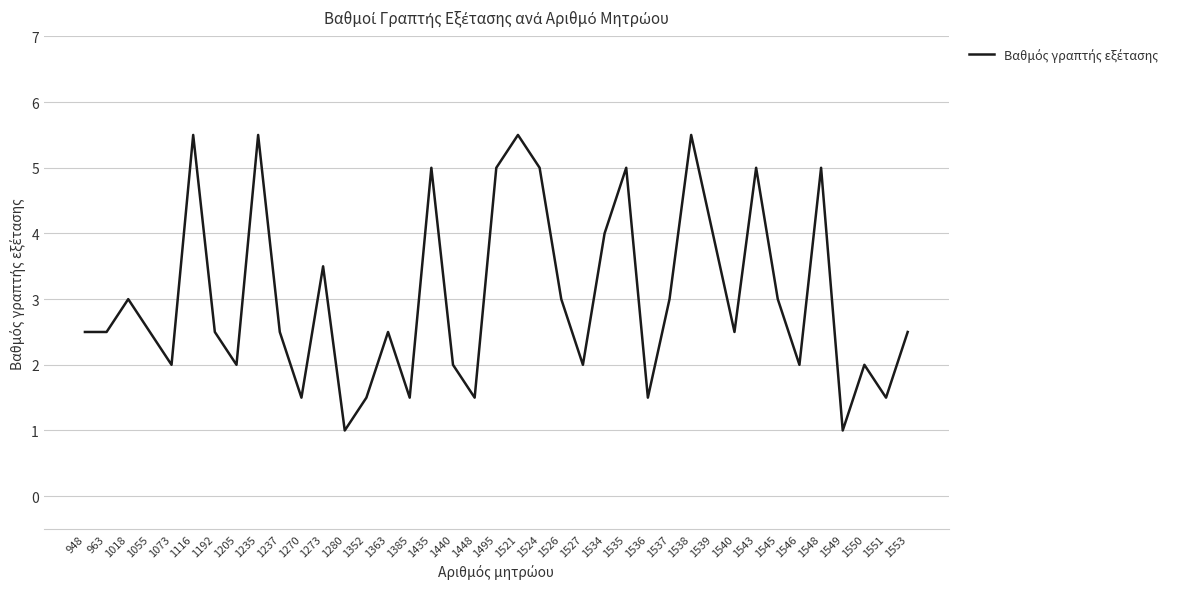

What is the ratio of the value at 948 to the value at 1385?

1.7